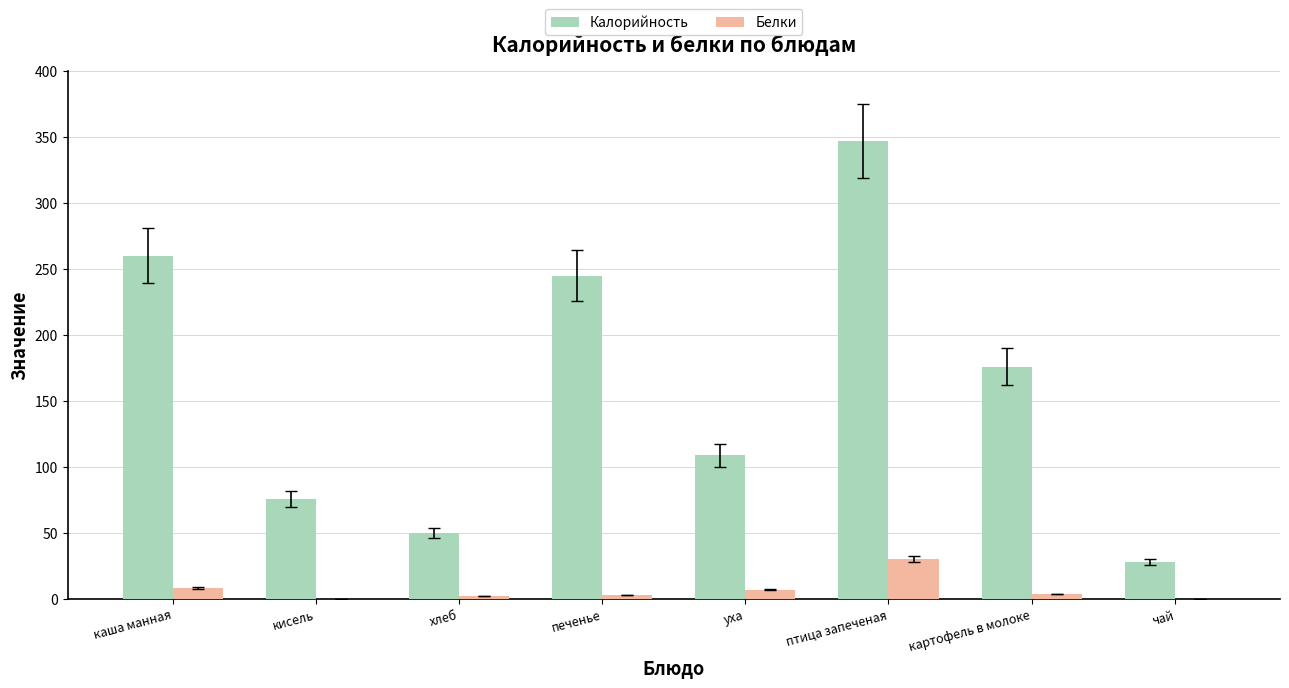

True or false: Белки has a value of 7.0 at уха.

True